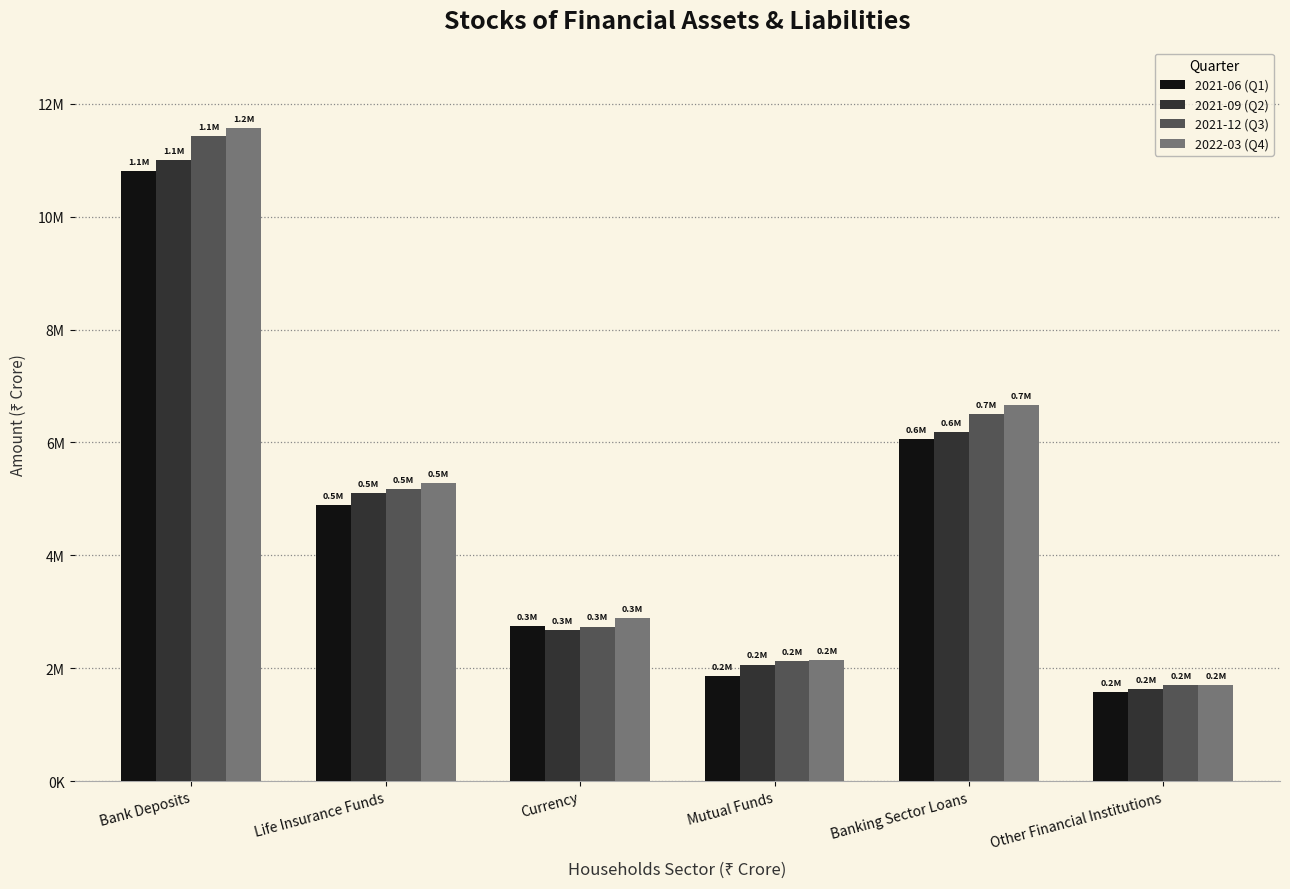

Which series has the widest spread of values?

2022-03 (Q4)